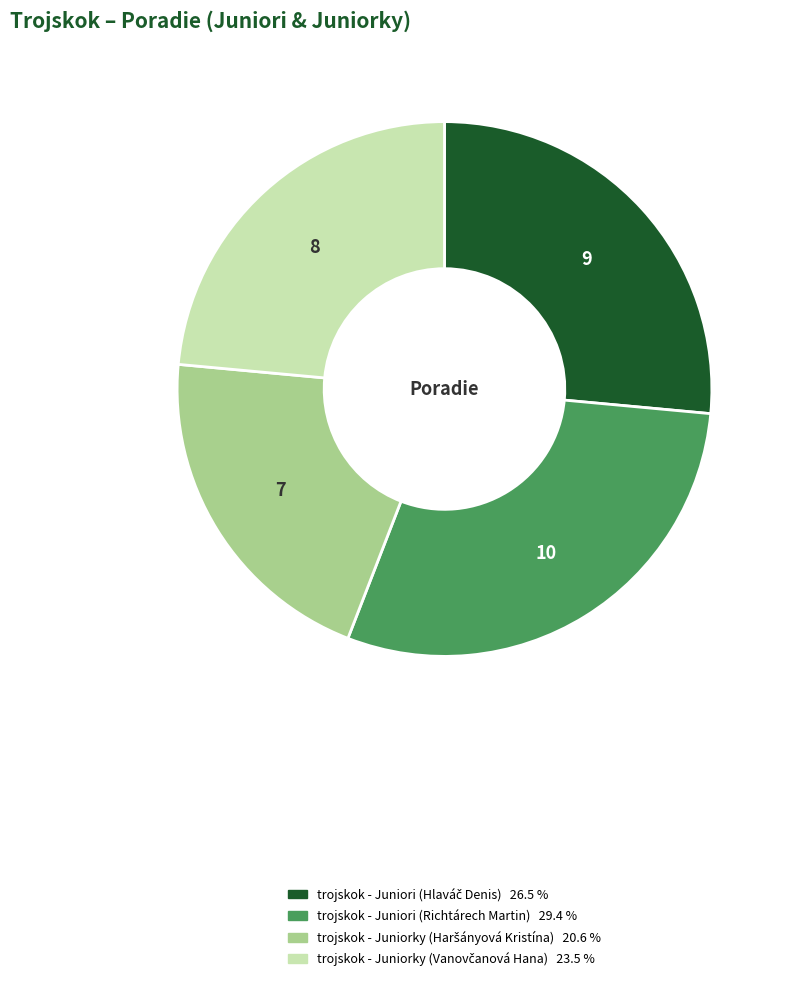

What is the largest slice in the pie chart?

trojskok - Juniori (Richtárech Martin)